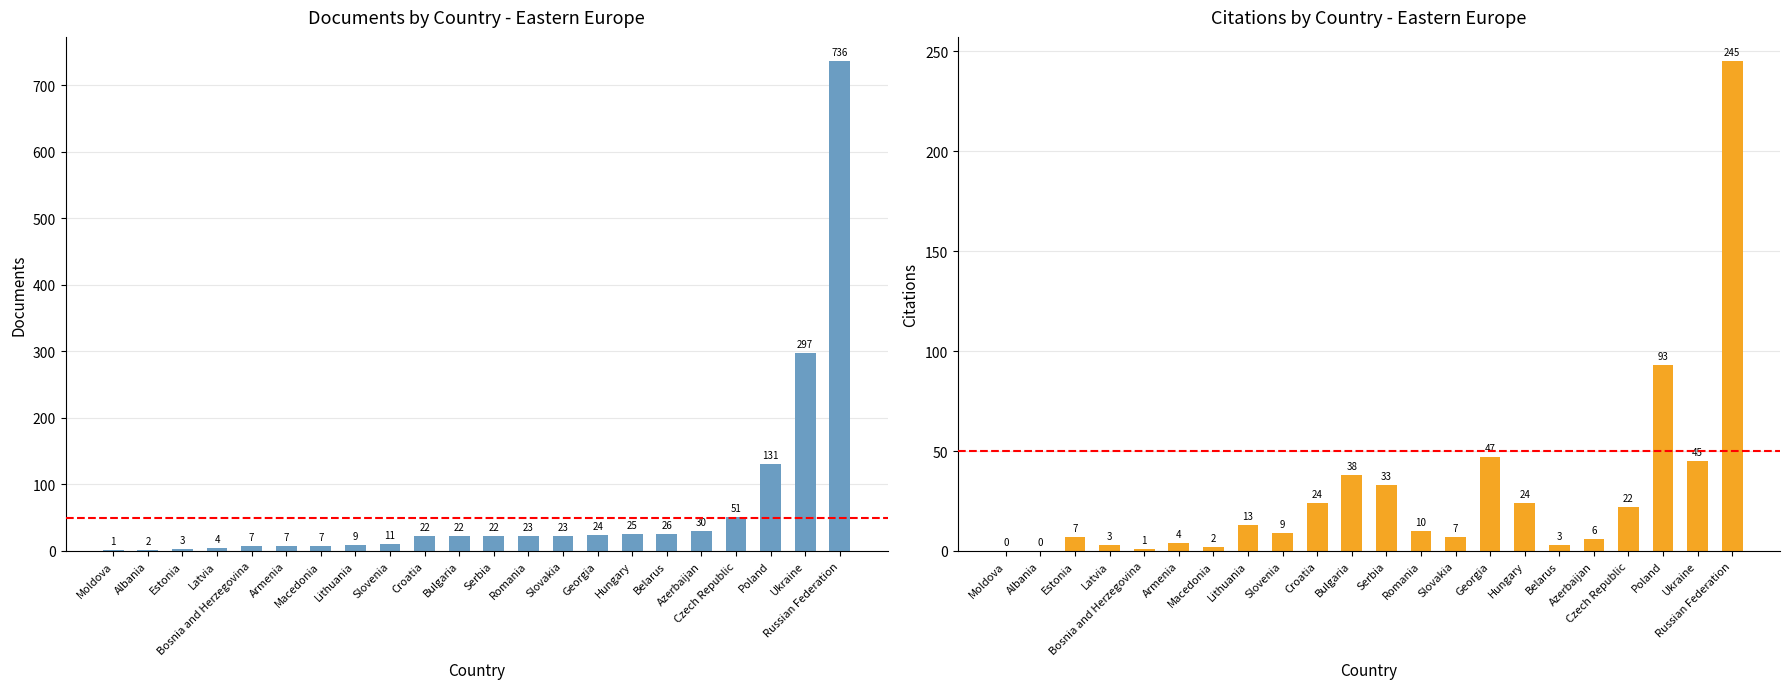

Reading left to right, list all the values displayed in this chart.

Documents: 1	2	3	4	7	7	7	9	11	22	22	22	23	23	24	25	26	30	51	131	297	736
Citations: 0	0	7	3	1	4	2	13	9	24	38	33	10	7	47	24	3	6	22	93	45	245